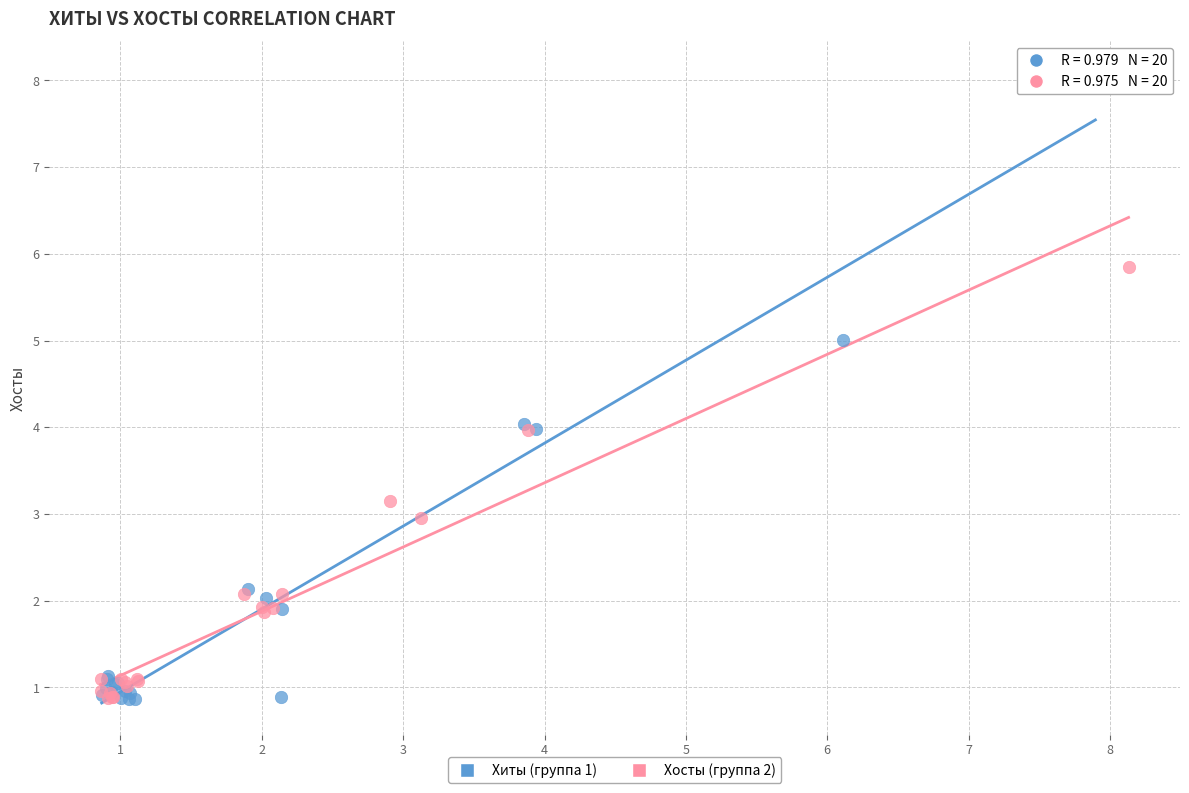

Which series reaches the maximum Y coordinate?

Хиты (группа 1)